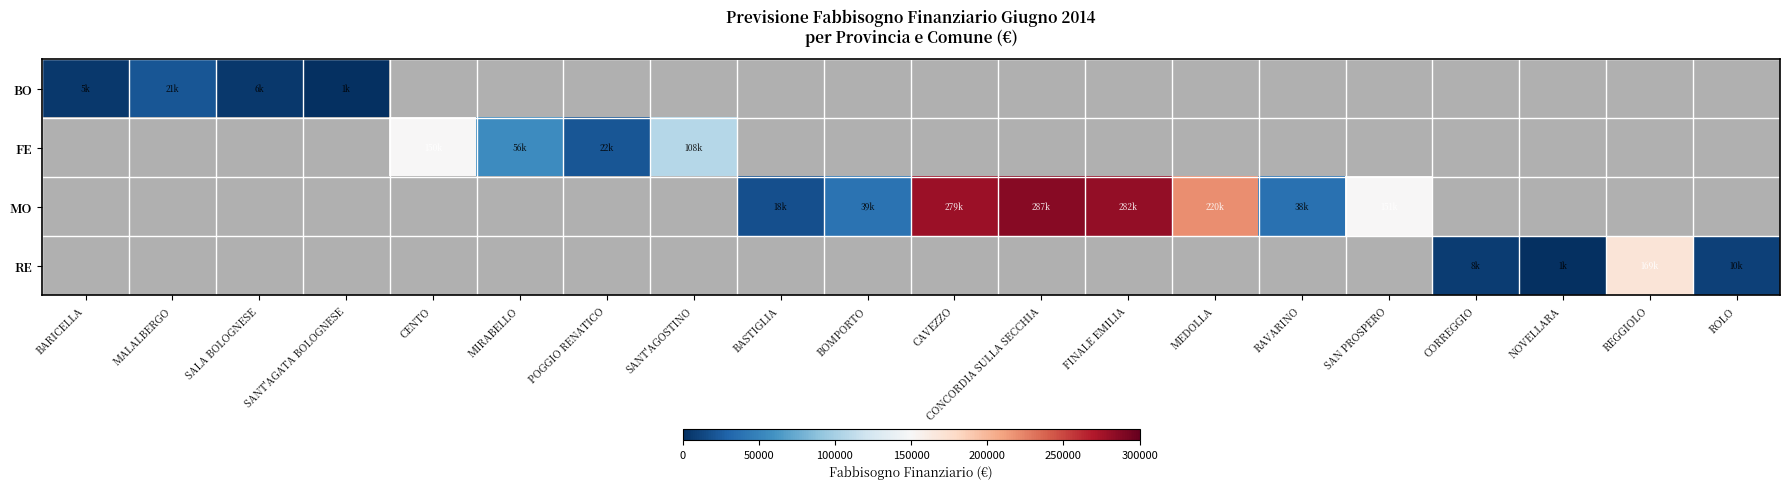

Which label corresponds to the smallest value in the chart?

NOVELLARA